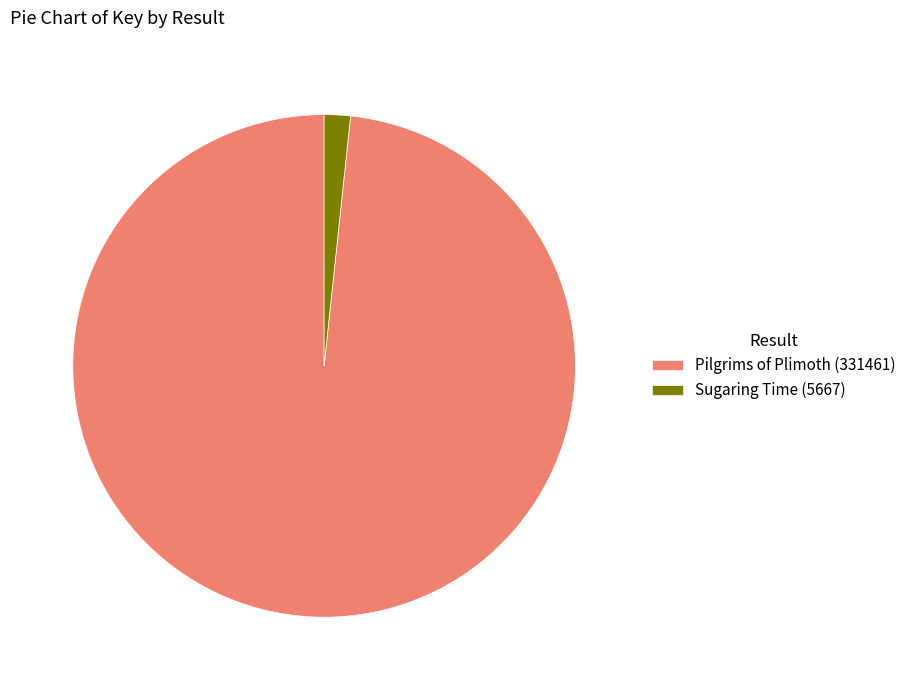

Combined, do Pilgrims of Plimoth (331461) and Sugaring Time (5667) account for over 50%?

Yes